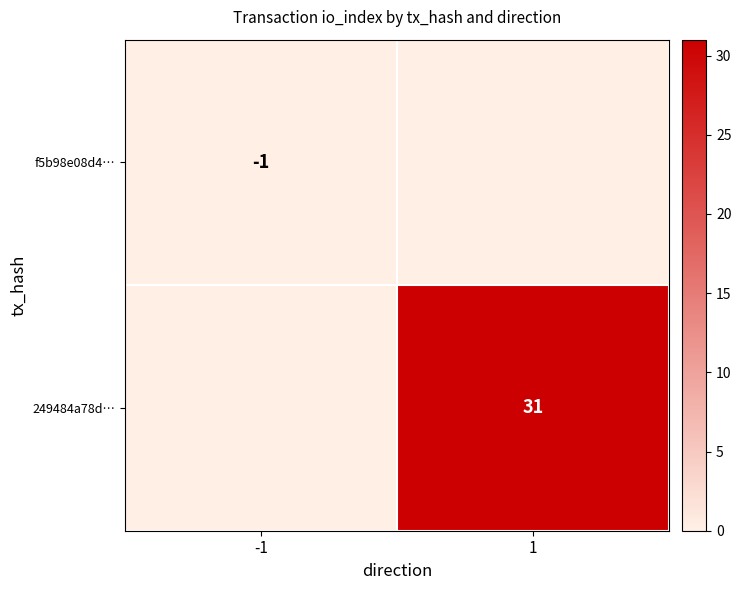

Is it true that 249484a78d… equals 8 at 1?

False